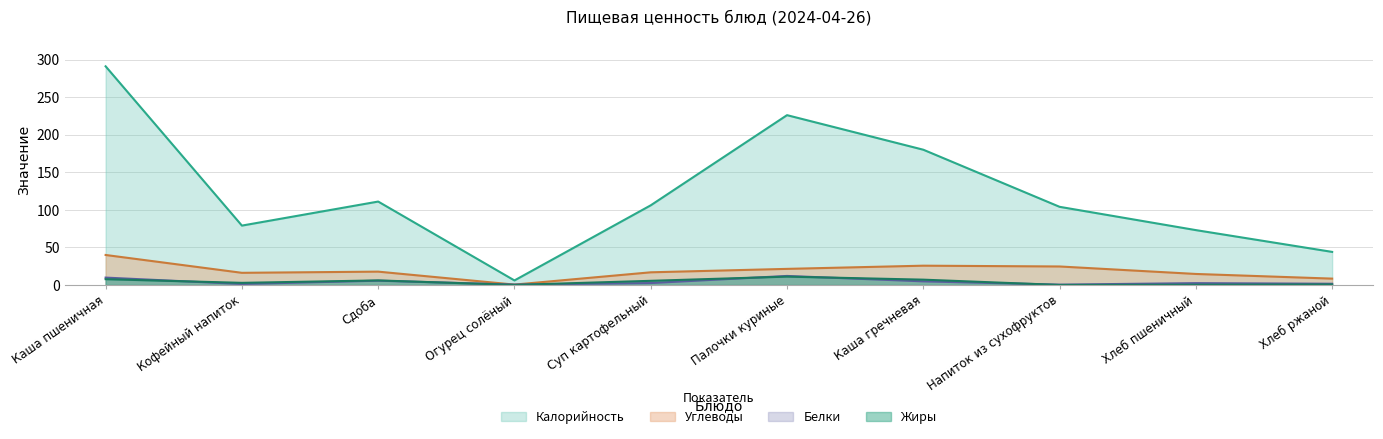

True or false: Калорийность and Белки cross at least once.

False